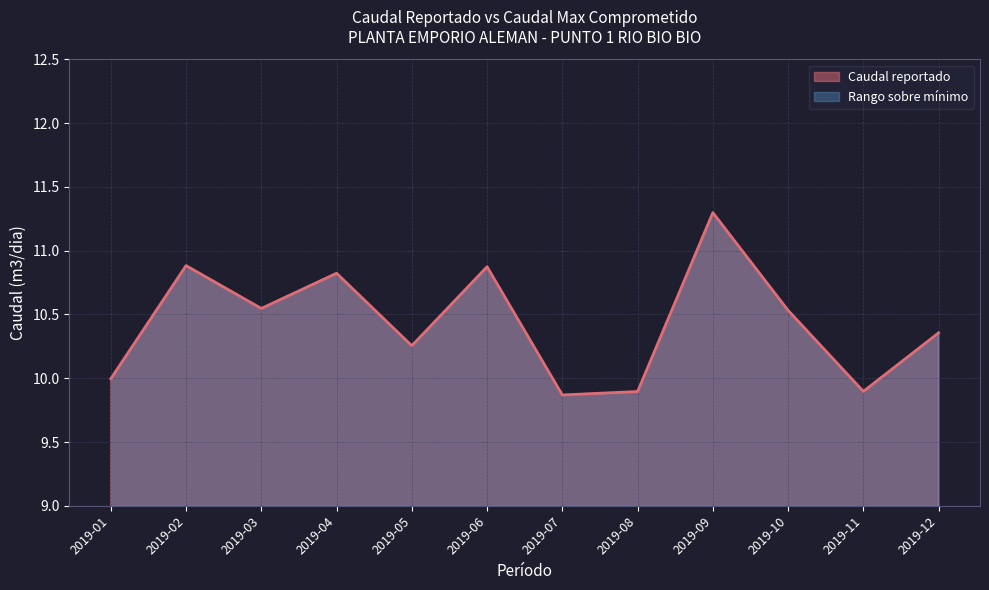

What is the value of the 10th point from the left?

10.5